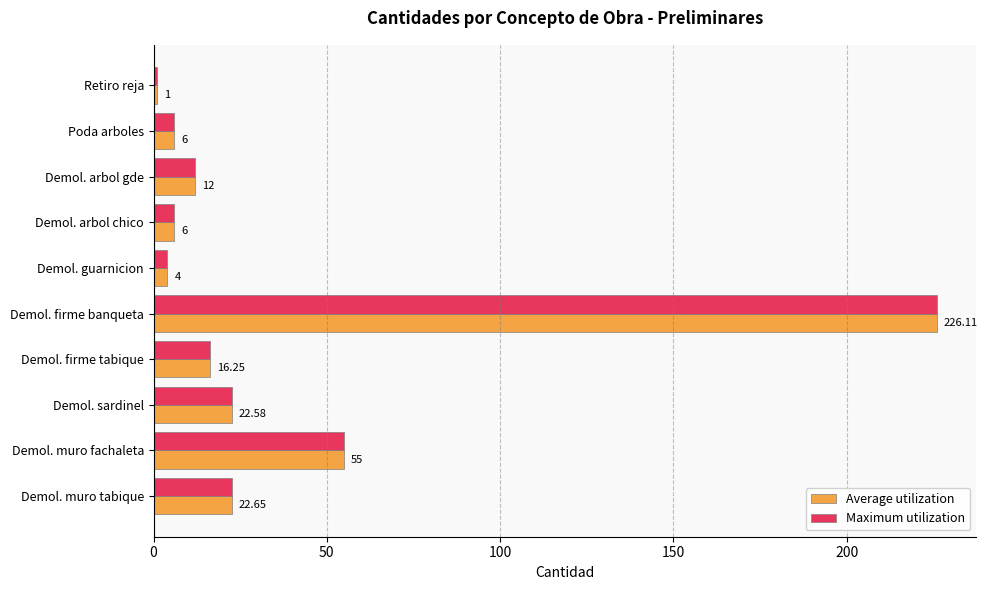

What is the difference between the second highest and minimum values in the Maximum utilization series?

54.0